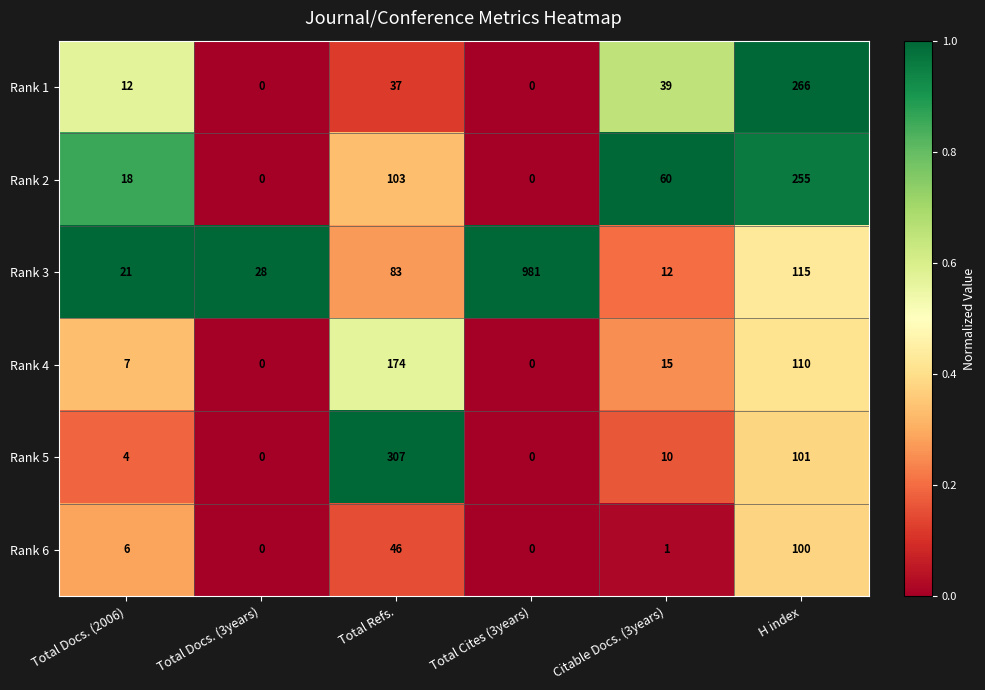

What is the highest value of the Rank 6 series?

100